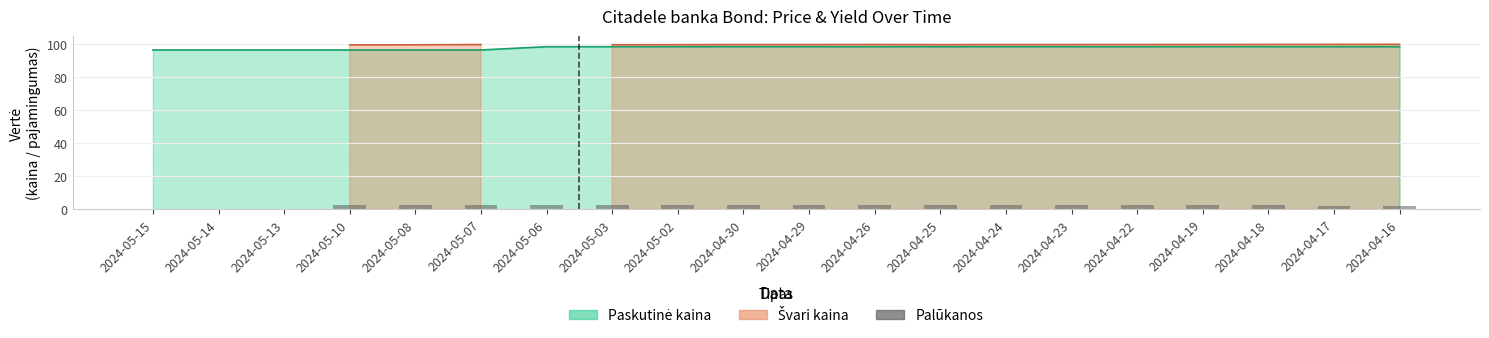

List the labels in order of value, largest first.

2024-05-10, 2024-05-08, 2024-05-07, 2024-05-06, 2024-05-03, 2024-05-02, 2024-04-30, 2024-04-29, 2024-04-26, 2024-04-25, 2024-04-24, 2024-04-23, 2024-04-22, 2024-04-19, 2024-04-18, 2024-04-17, 2024-04-16, 2024-05-15, 2024-05-14, 2024-05-13